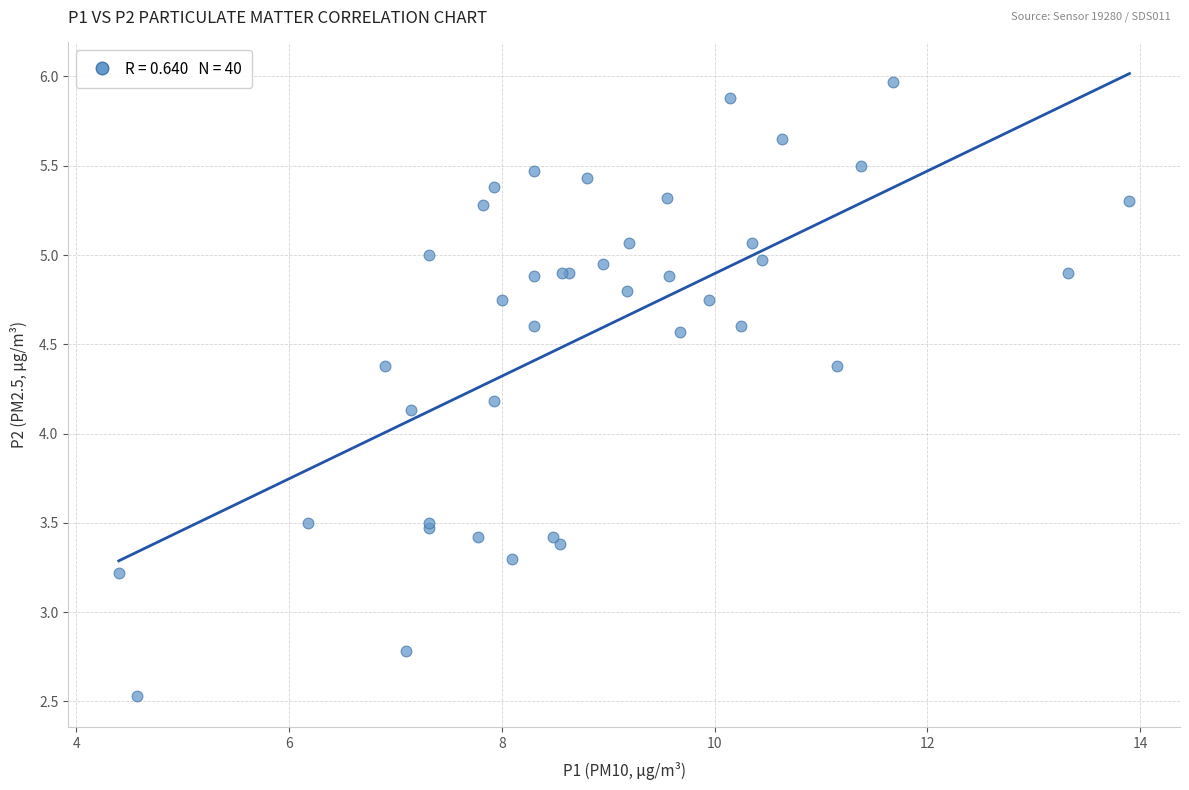

What Y value in the scatter plot is closest to 4?

4.1